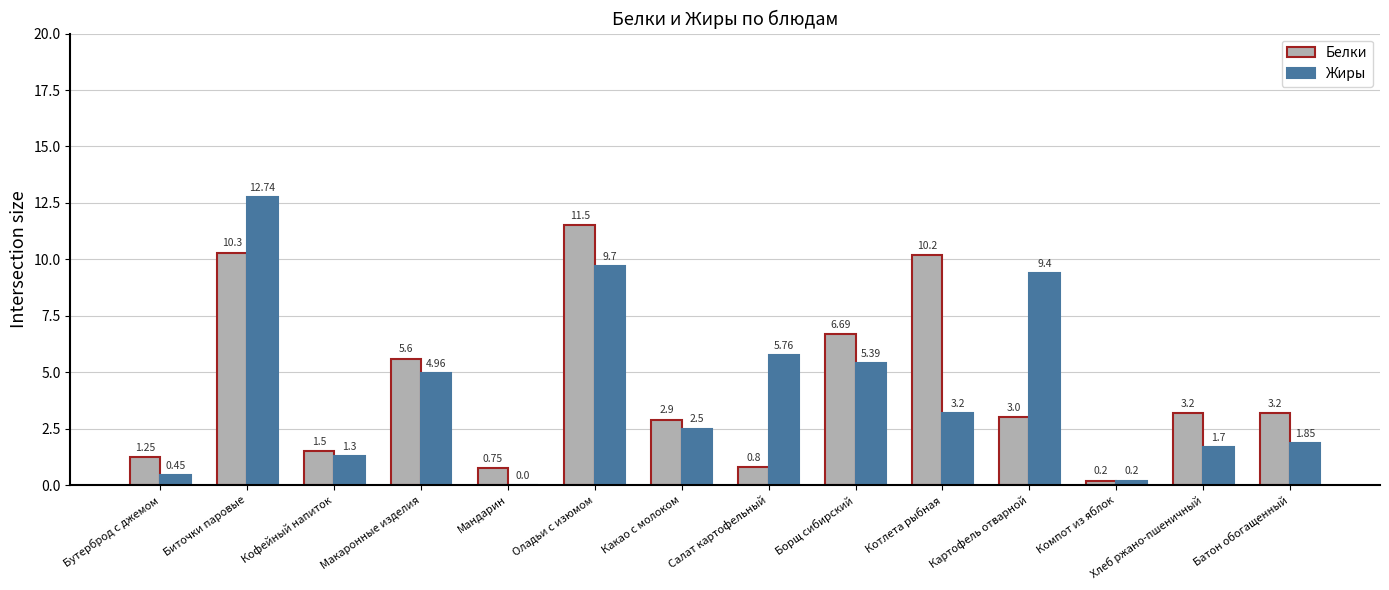

Is the value of Белки at Кофейный напиток greater than the value of Жиры at Мандарин?

Yes